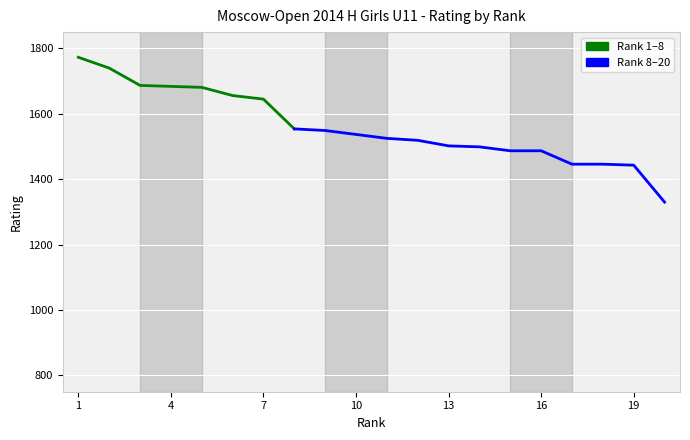

What is the change in value from 9 to 14?

-50